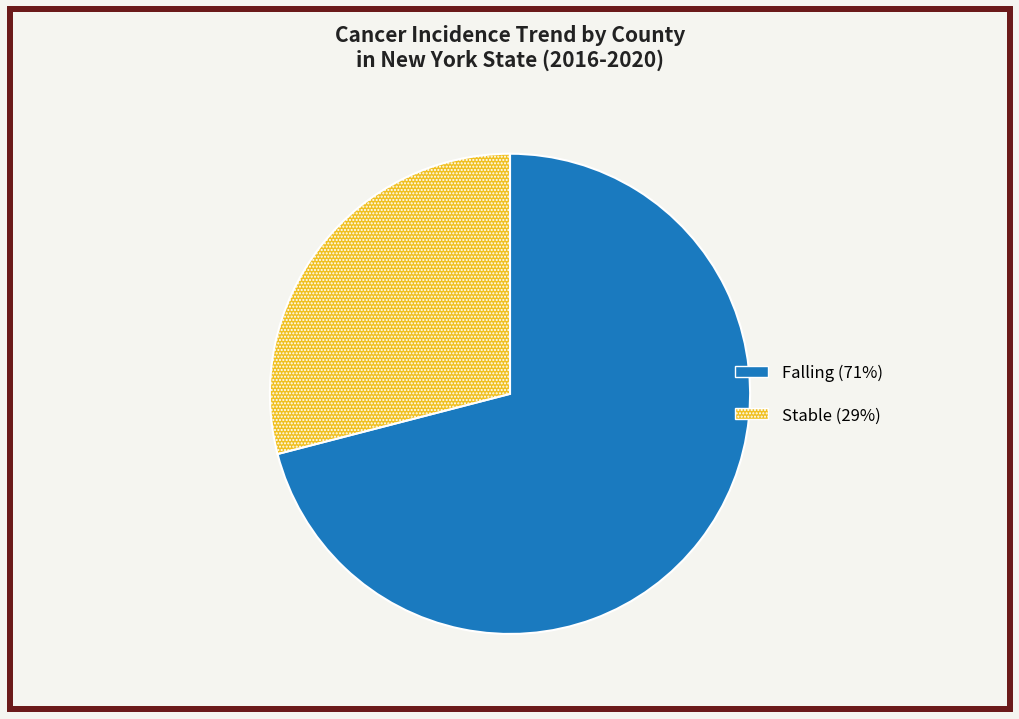

How many segments does this pie chart have?

2